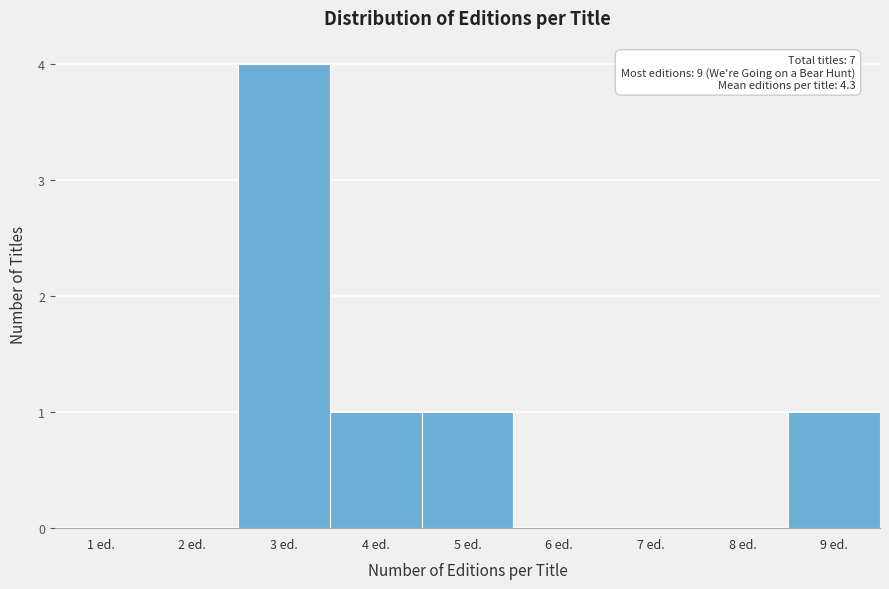

Reading left to right, transcribe all the data shown in this chart.

1 ed.=0	2 ed.=0	3 ed.=4	4 ed.=1	5 ed.=1	6 ed.=0	7 ed.=0	8 ed.=0	9 ed.=1